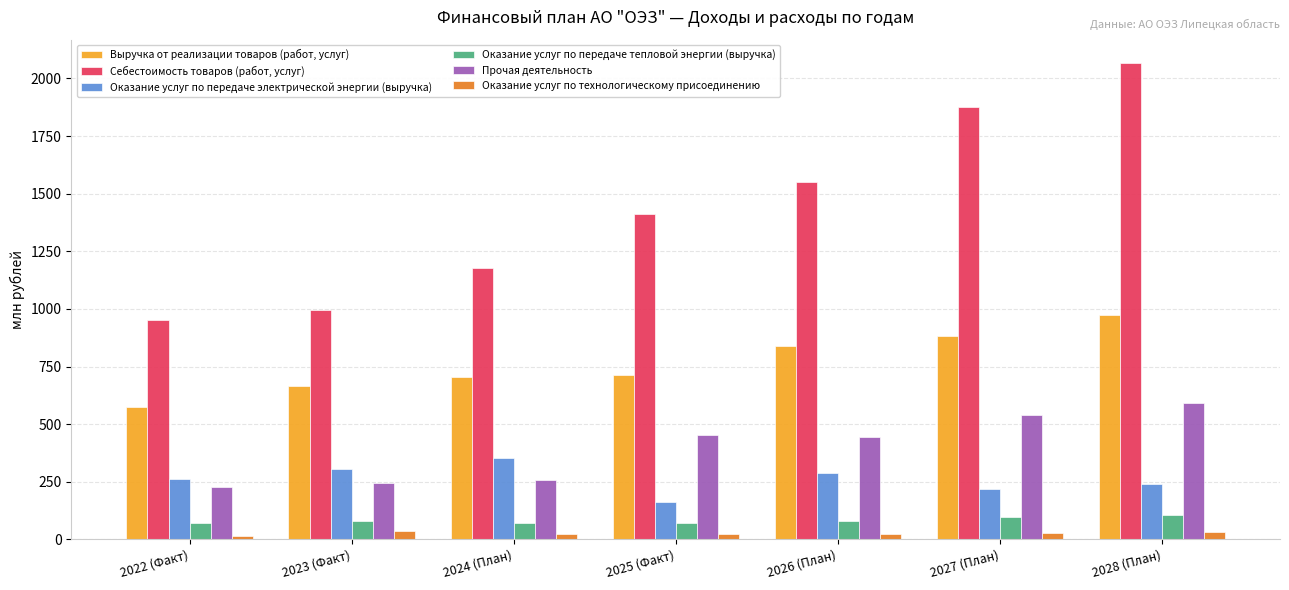

Read the Оказание услуг по передаче тепловой энергии (выручка) value at 2028 (План).

107.0